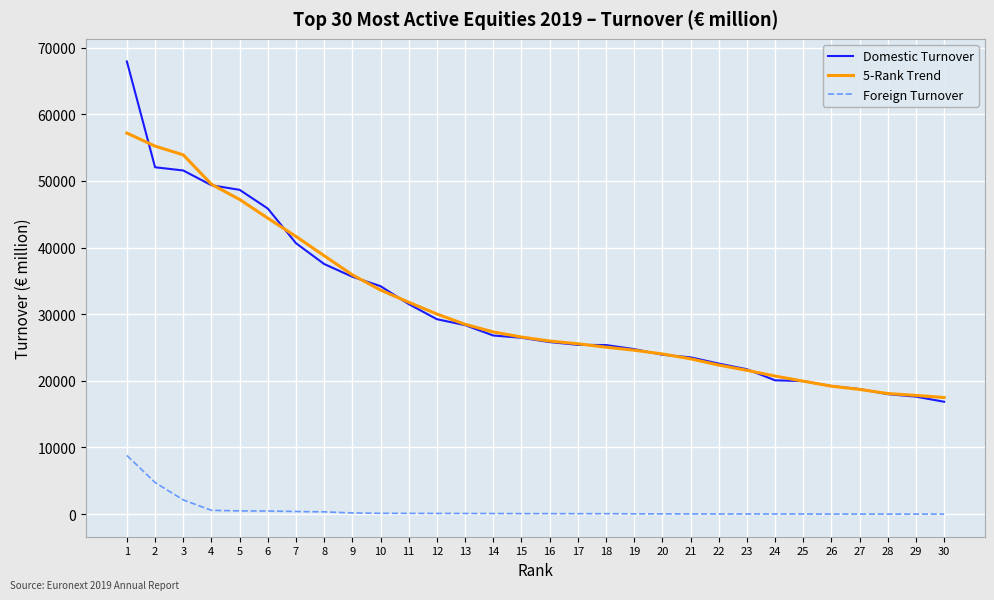

Is the value of 5-Rank Trend at 11 greater than the value of Domestic Turnover at 17?

Yes